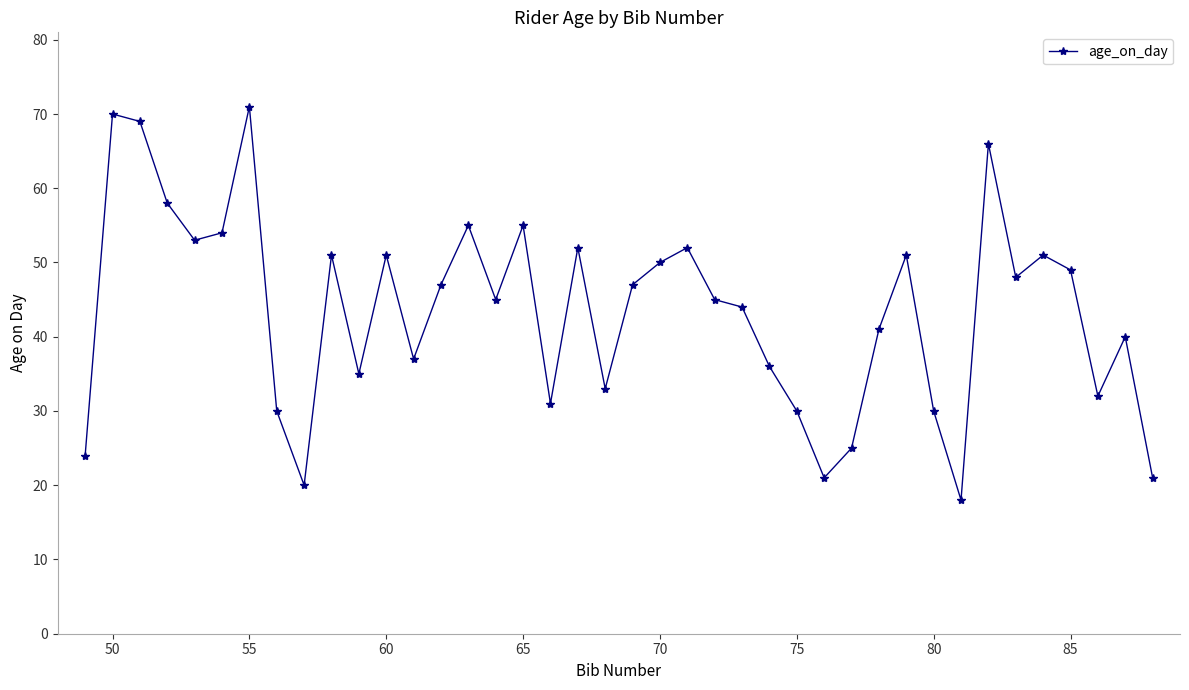

What is the minimum value shown in the chart?

18